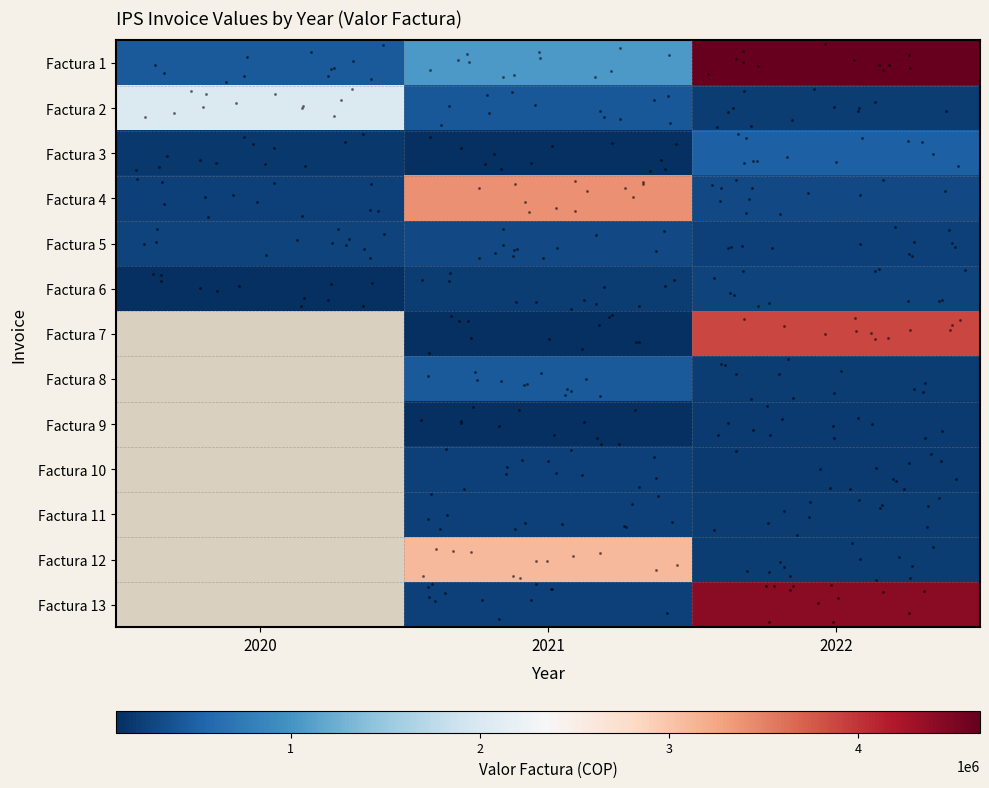

What is the spread (max minus min) of values at 2020?

1956700.0